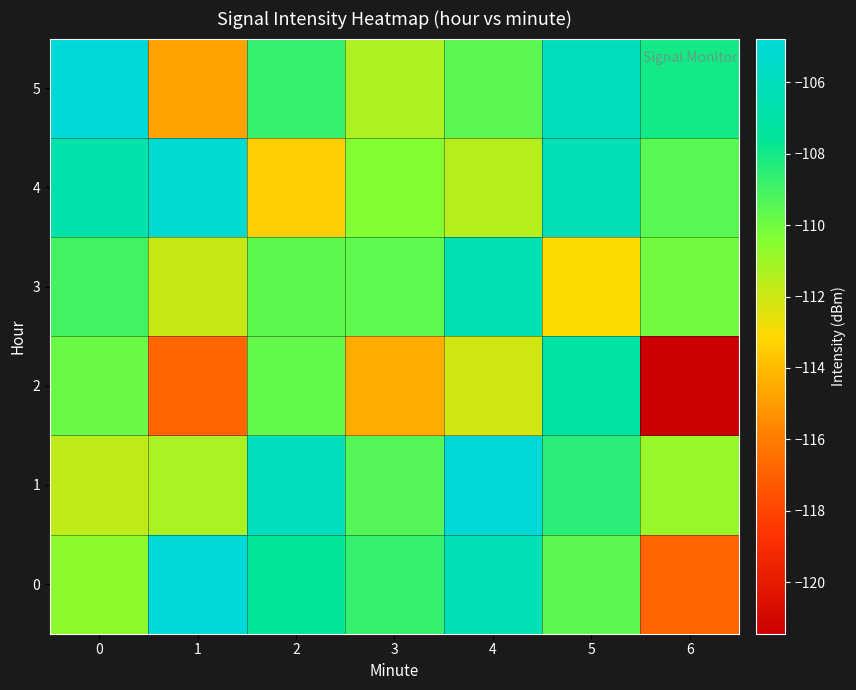

At which category is the sum across all series the highest?

5